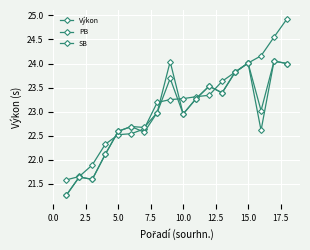

How many intersections are there between Výkon and PB?

6